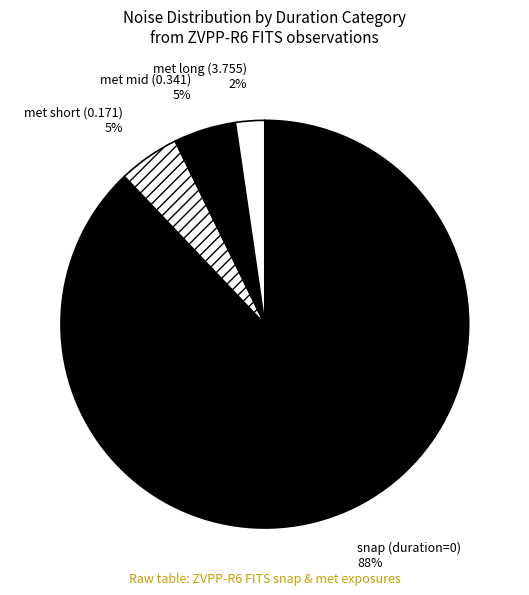

How many segments does this pie chart have?

4